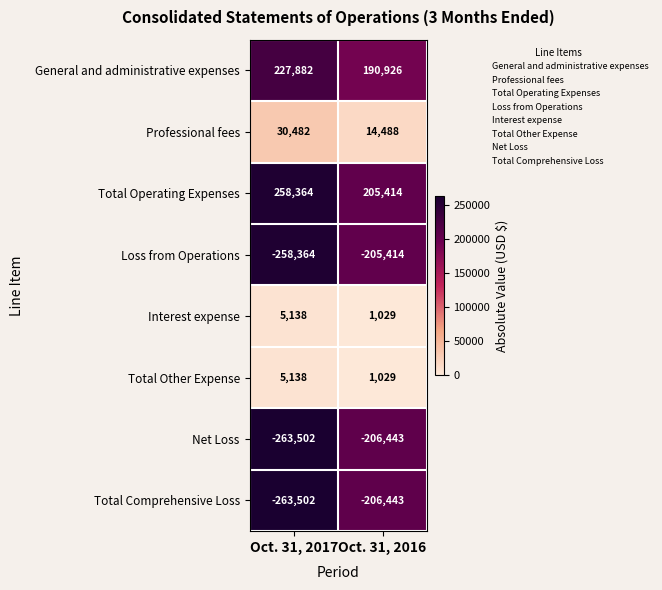

At which label is Total Comprehensive Loss closest to -234972?

Oct. 31, 2016